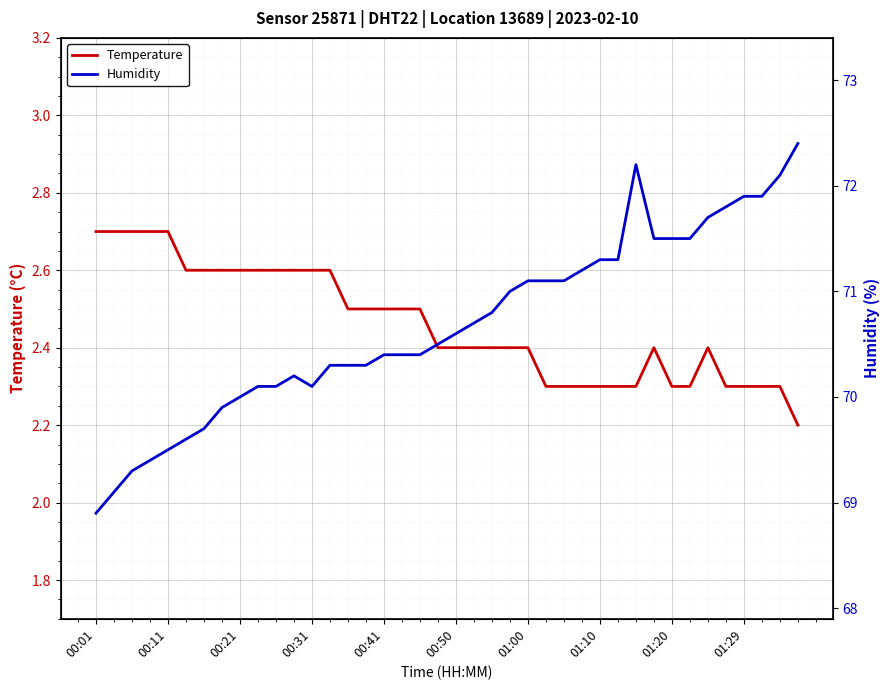

True or false: Temperature has more than 0 points higher than both neighbors.

True